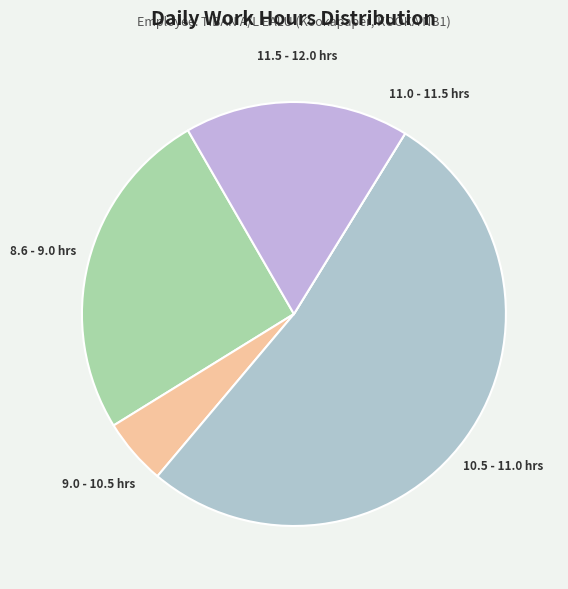

Do 9.0 - 10.5 hrs and 11.5 - 12.0 hrs together represent more than half of the pie?

No